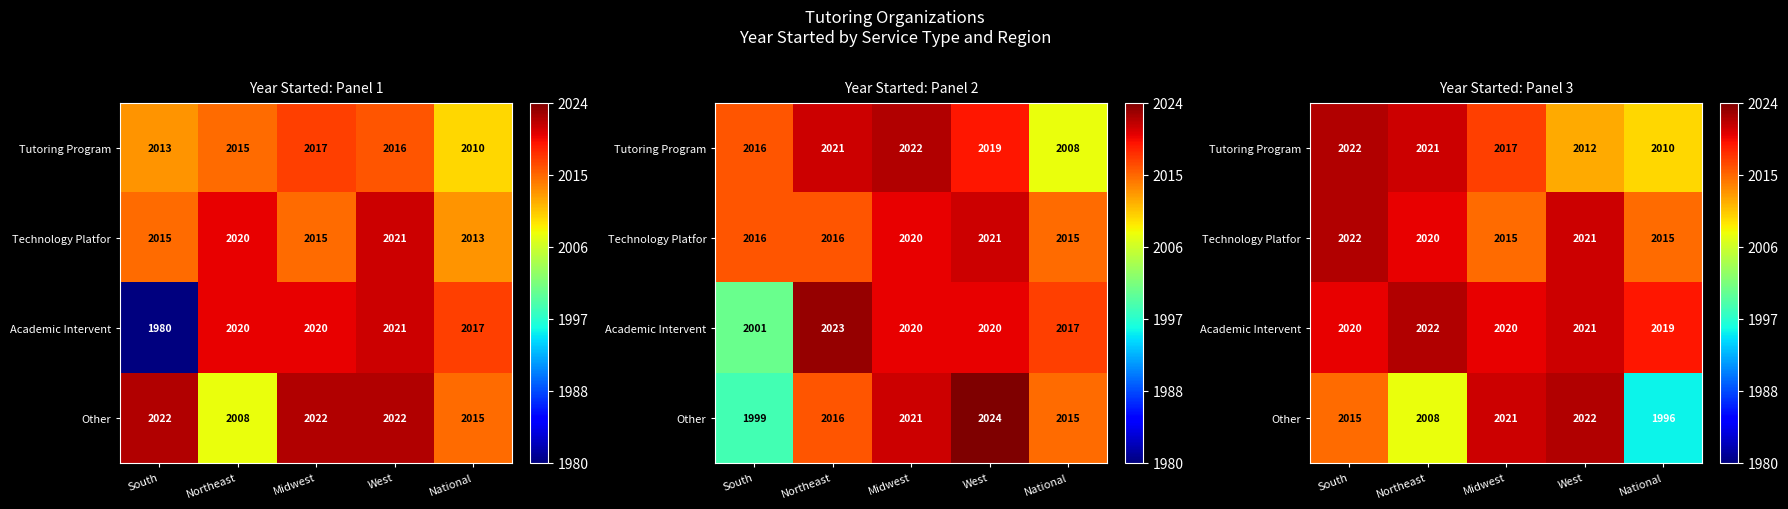

True or false: Technology Platfor has a value of 0.6 at West.

False